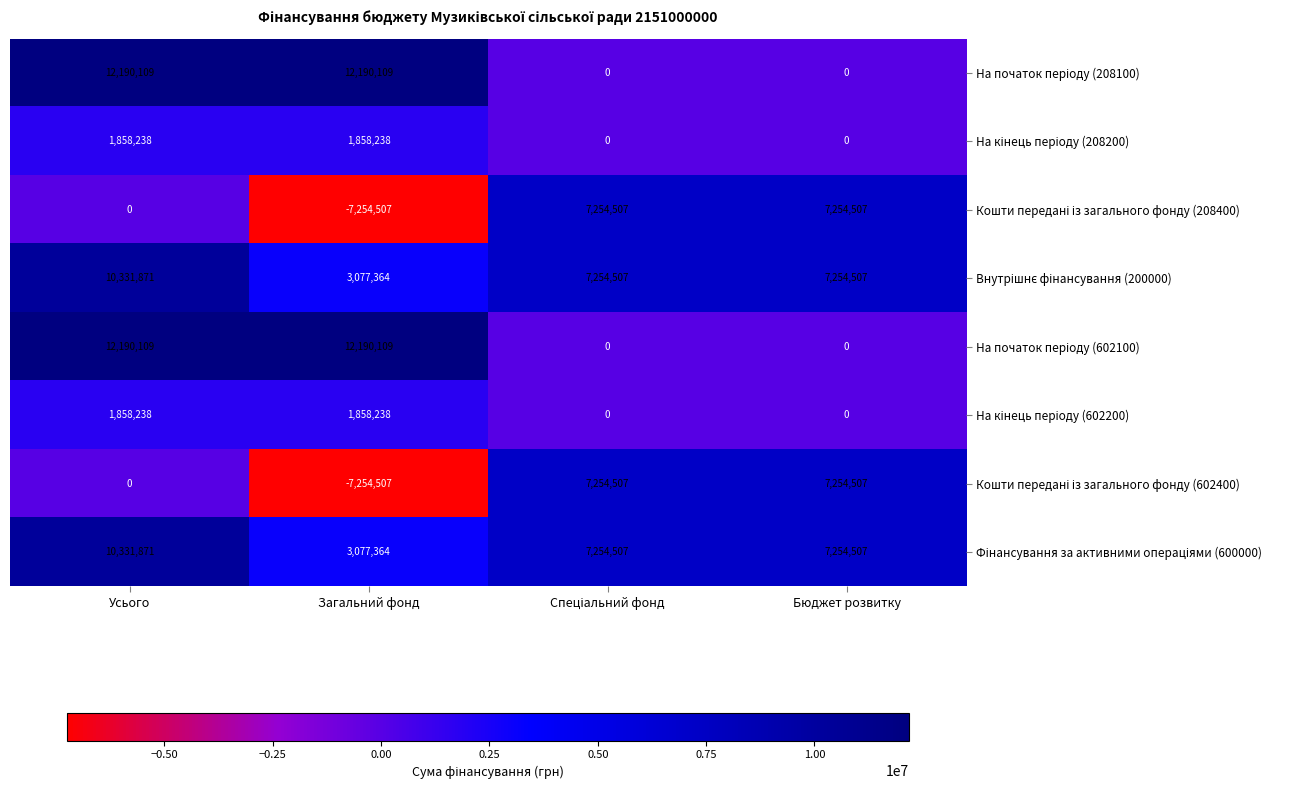

What is the smallest value displayed?

-7254507